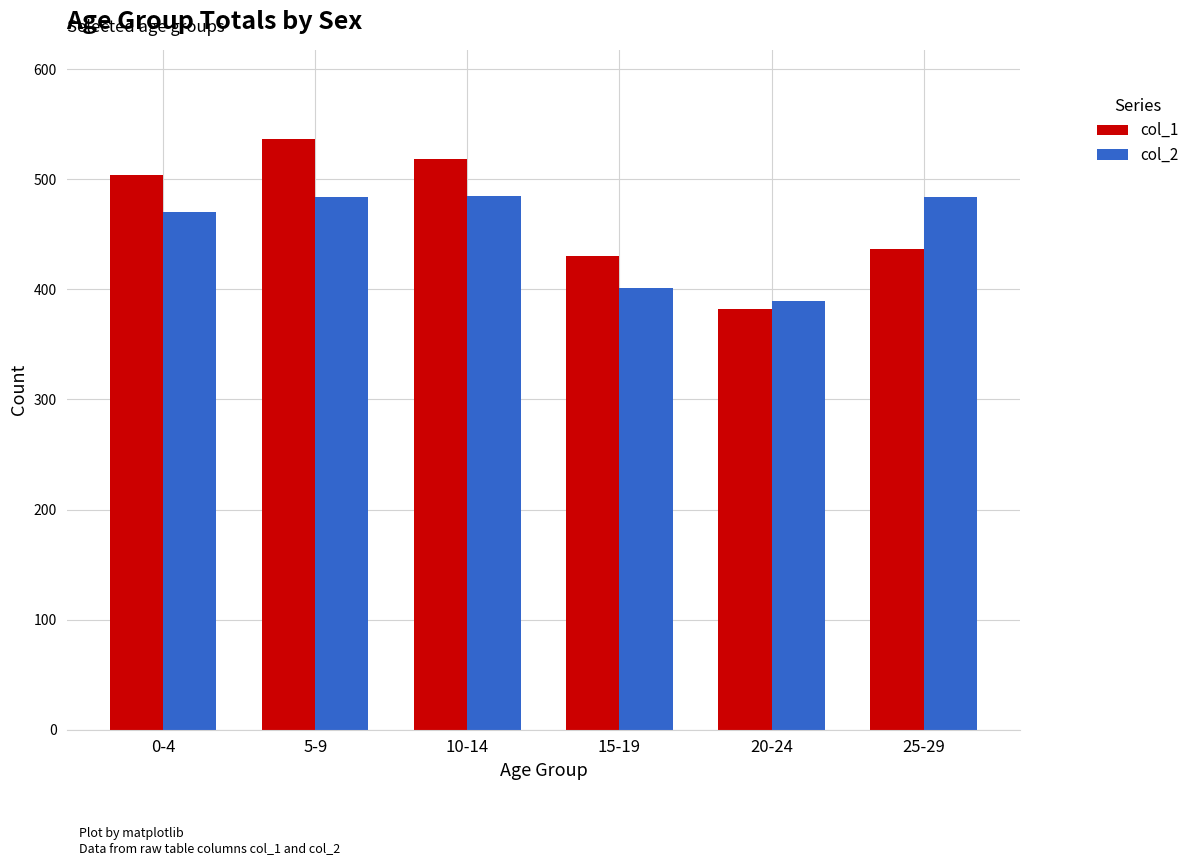

True or false: col_1 has a value of 518 at 10-14.

True